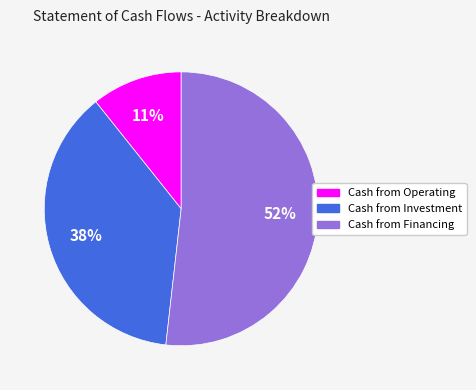

Between Cash from Operating and Cash from Investment, which is larger?

Cash from Investment